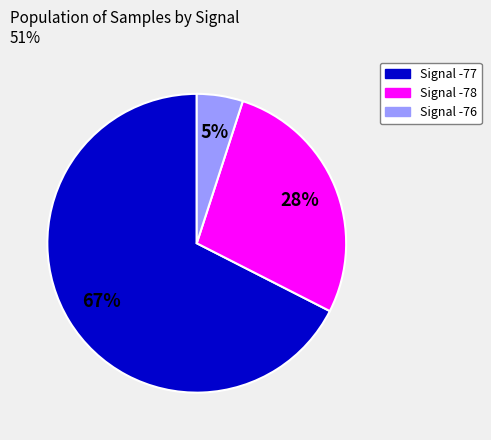

Is there any slice that represents more than half of the pie?

Yes